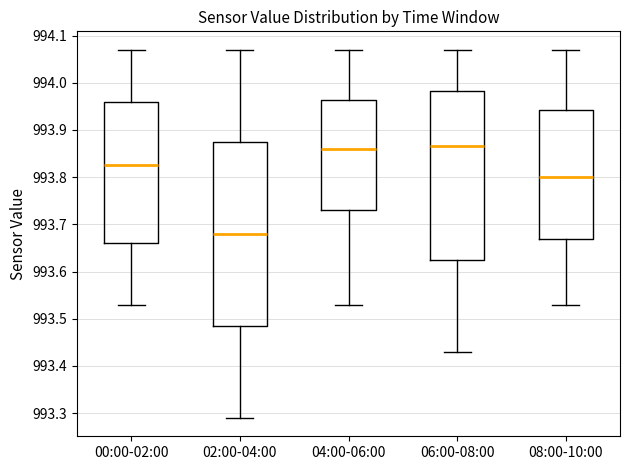

Where is the upper edge of the box for 02:00-04:00 on the y-axis? The values are not printed on the chart, so give them approximately, as read against the axis.

993.88